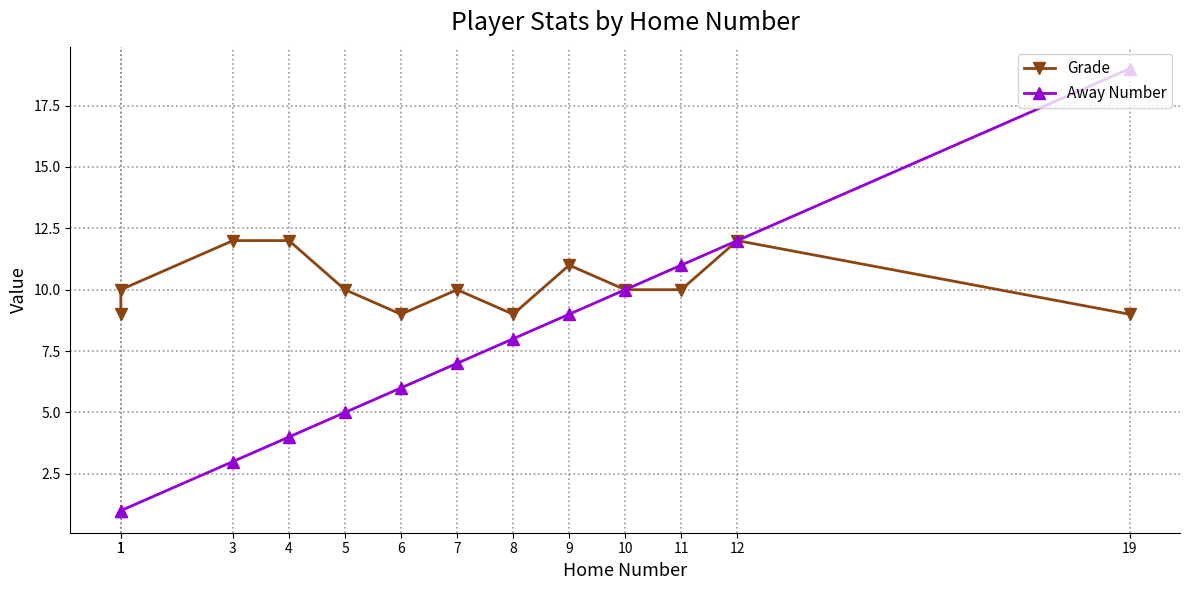

What is the difference between the maximum and second lowest values in the Away Number series?

18